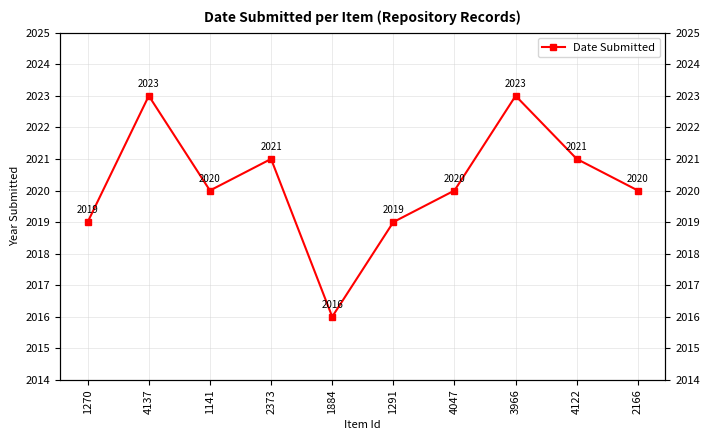

True or false: the data shows 480 at 1141.

False